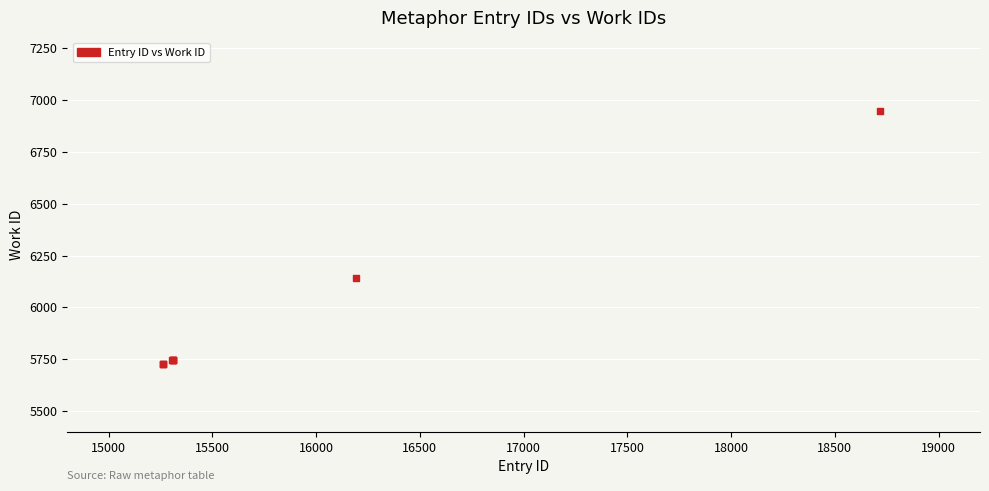

What Y value in the scatter plot is closest to 6336?

6140